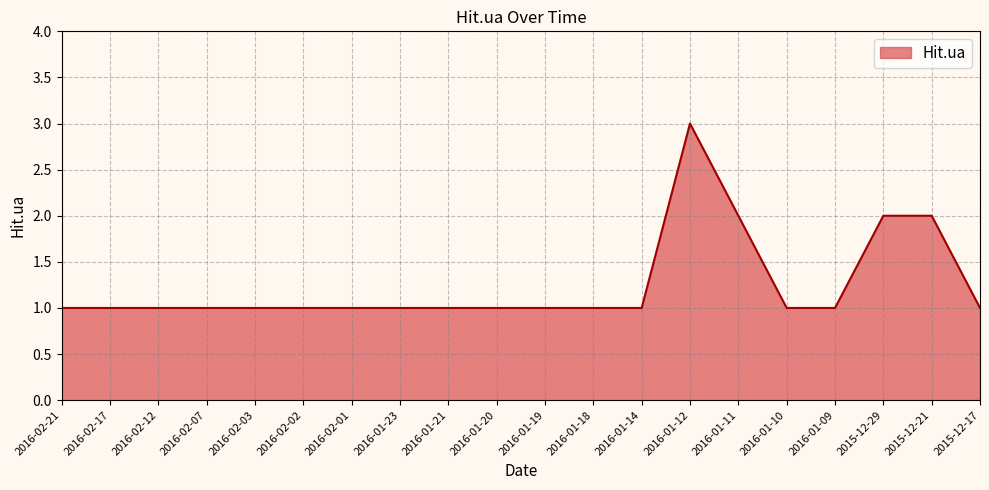

What is the approximate value at 2016-02-12?

1